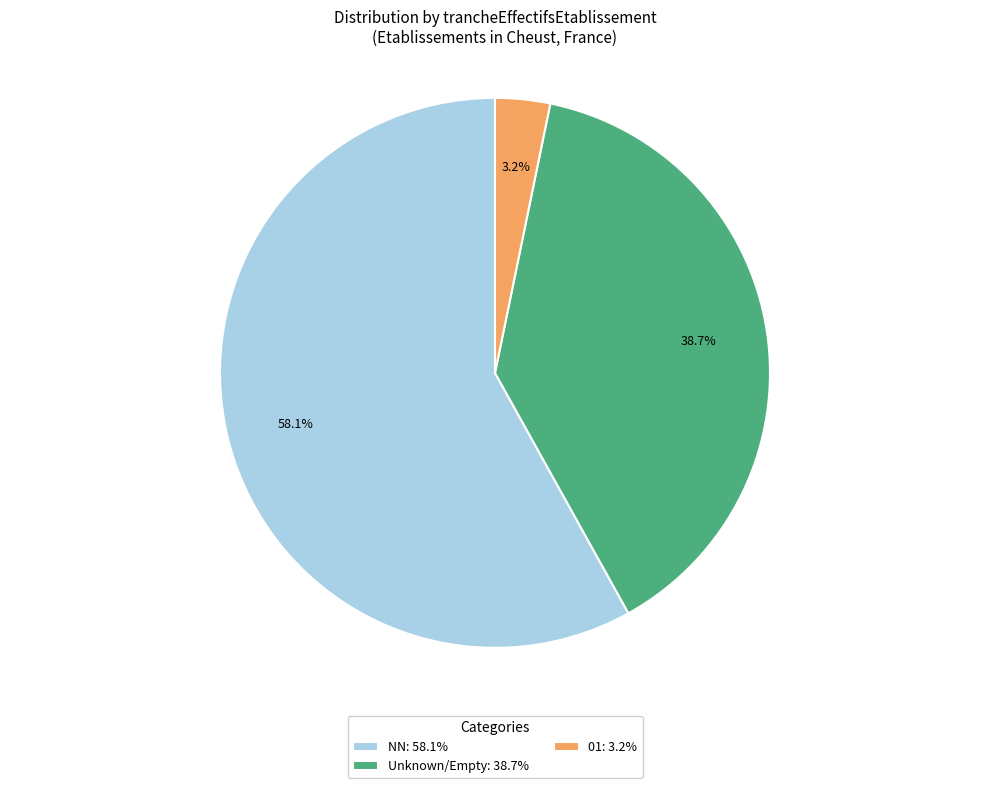

What is the ratio of the value at NN: 58.1% to the value at Unknown/Empty: 38.7%?

1.5